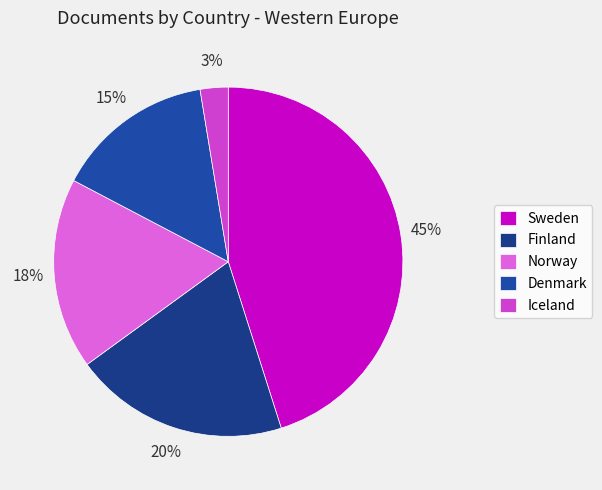

How many segments does this pie chart have?

5